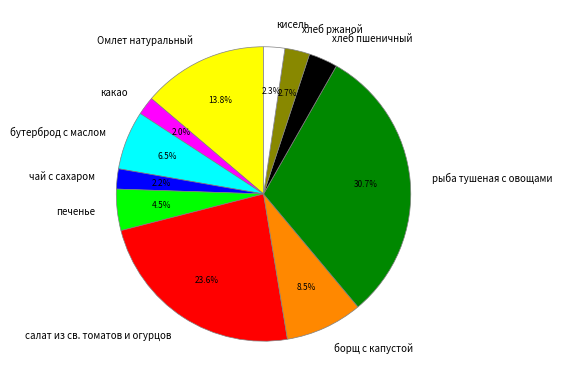

True or false: борщ с капустой accounts for 1% of the total.

False